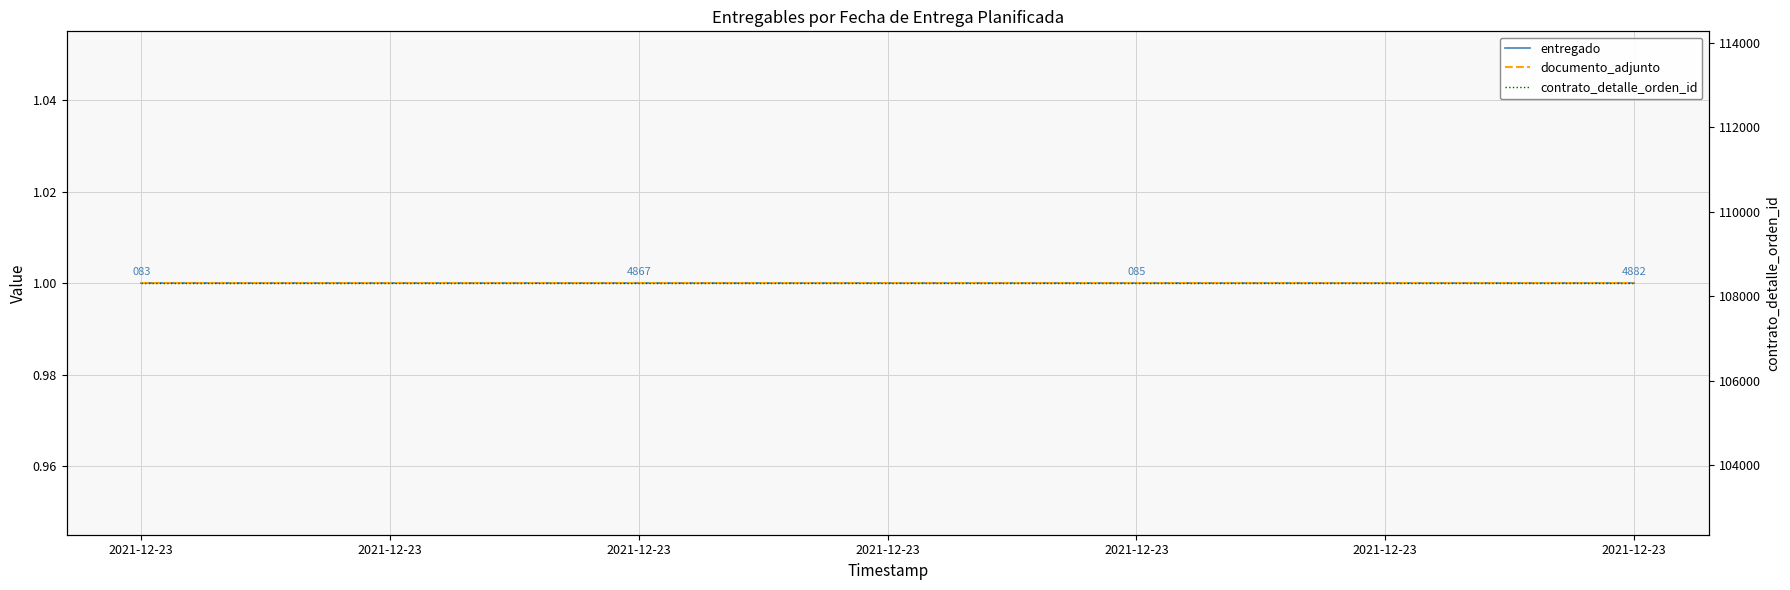

The contrato_detalle_orden_id series shows 108308 at 2021-12-23. True or false?

True